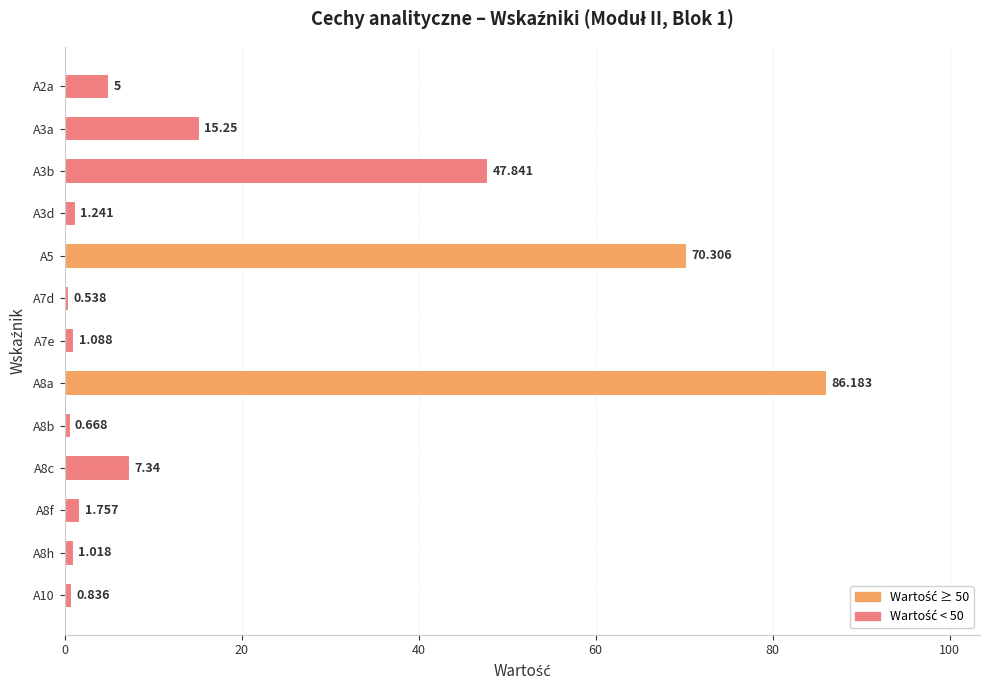

What is the maximum value shown in the chart?

86.2